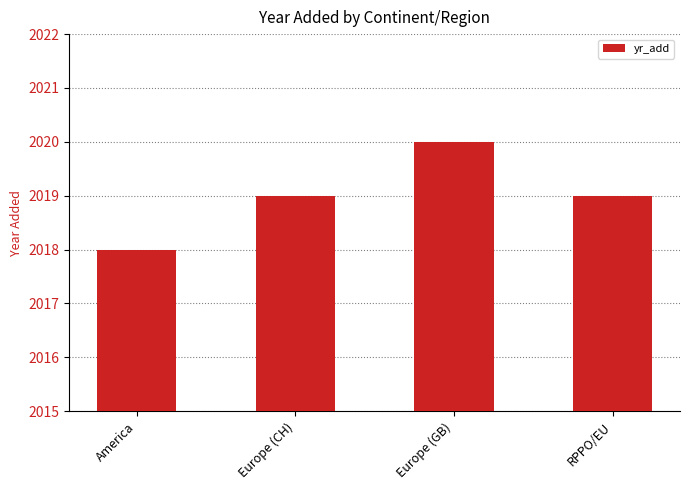

What is the value of the 3rd bar from the left?

2020